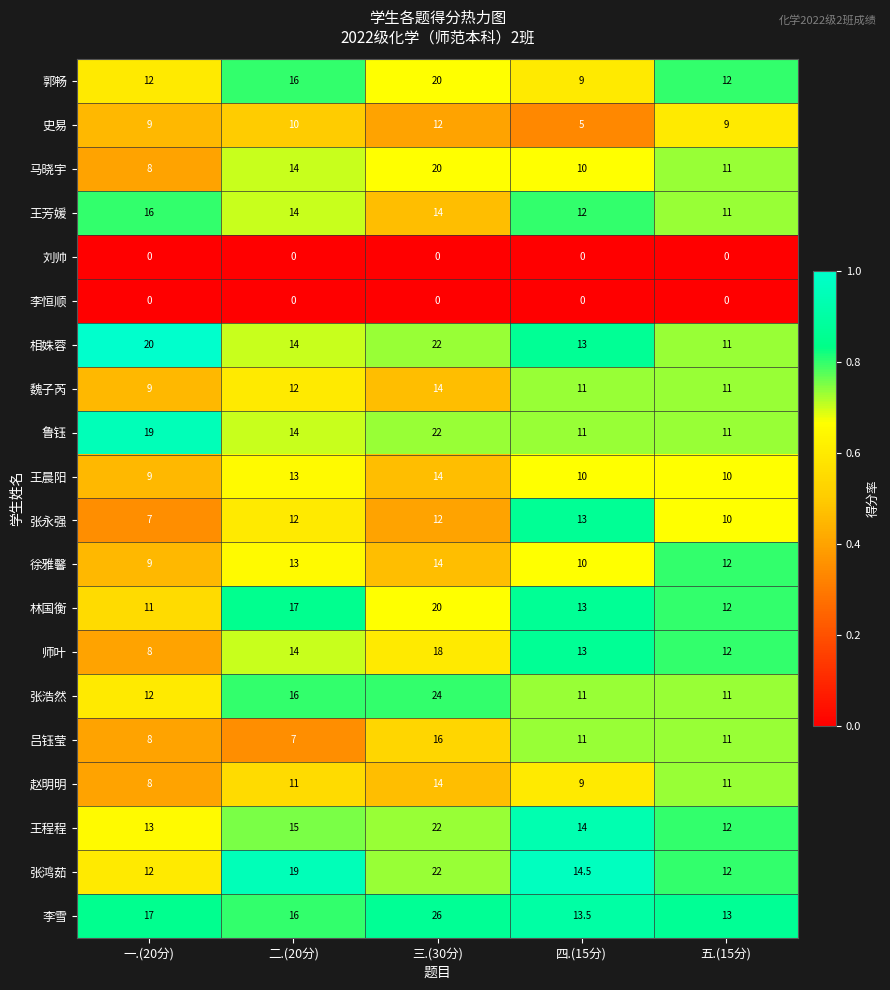

At how many categories does at least one series exceed 0?

5